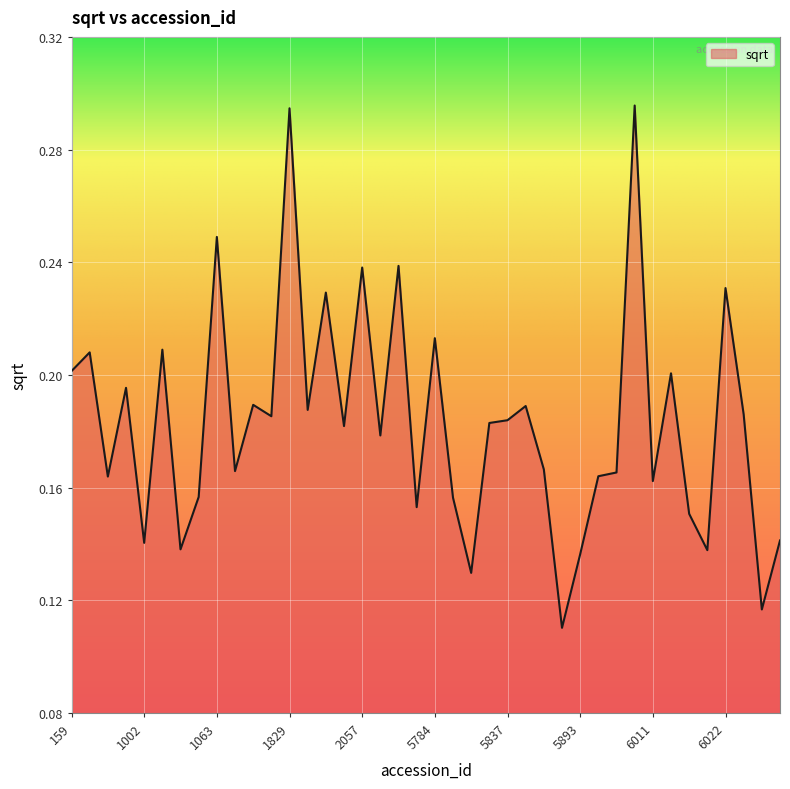

What is the value of the 14th point from the left?

0.2